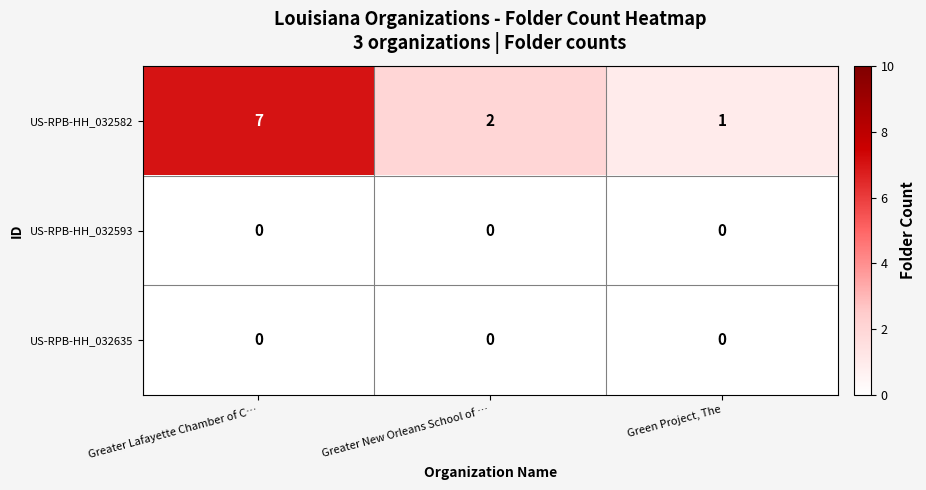

What is the average value of the US-RPB-HH_032582 series?

3